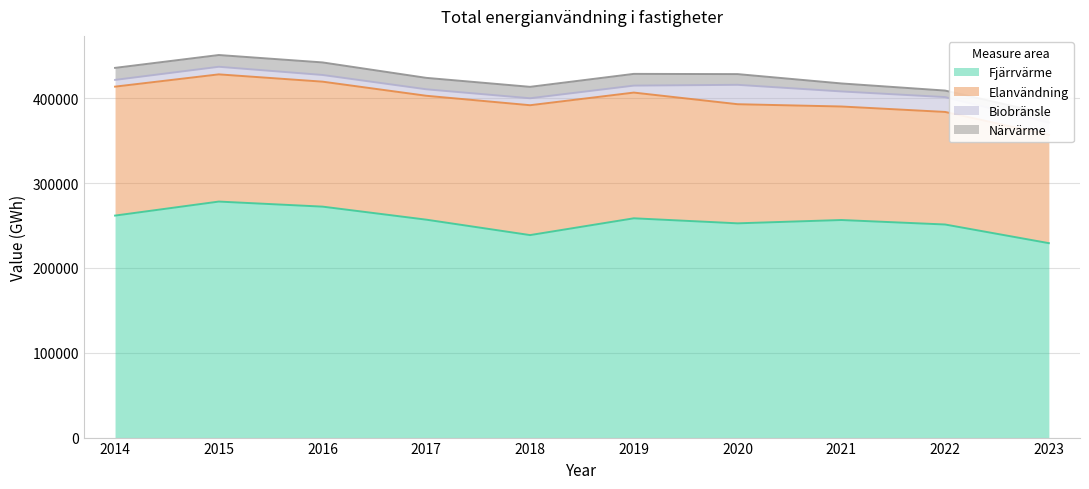

Reading left to right, list all the values displayed in this chart.

Fjärrvärme: 261752	278284	272321	256945	238760	258558	252633	256541	251250	229246
Elanvändning: 152056	149991	147358	146095	153127	148236	140449	133854	132725	127711
Biobränsle: 7939	8960	7880	7636	8219	8229	22865	17753	17507	14371
Närvärme: 14190	13859	14808	13483	13474	13837	12645	9431	7693	9782